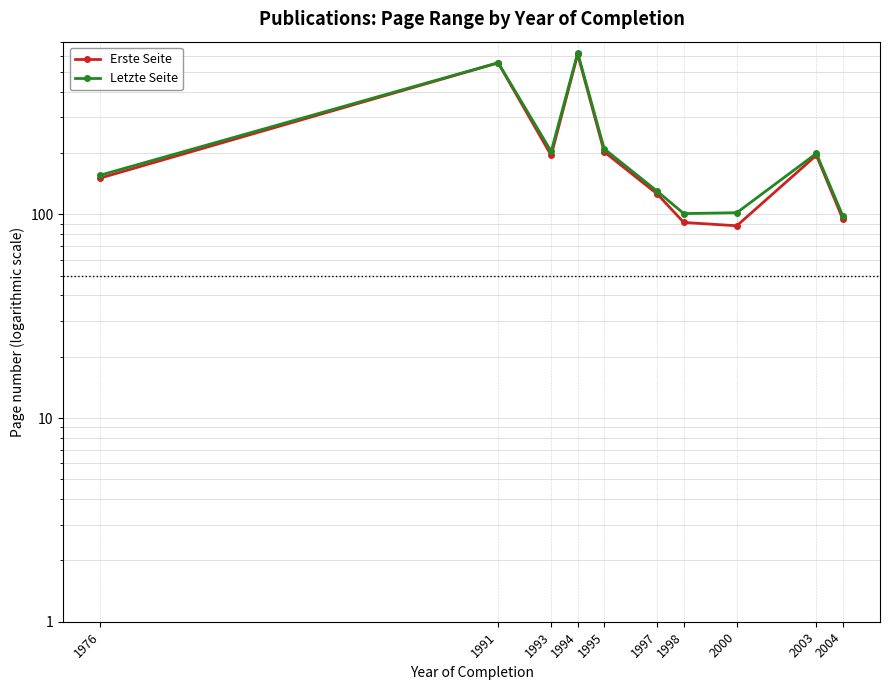

Reading right to left, list all the values displayed in this chart.

Erste Seite: 2004=94.8	2003=195.3	2000=88.0	1998=91.3	1997=126.0	1995=203.0	1994=611.0	1993=195.0	1991=555.0	1976=151.0
Letzte Seite: 2004=98.2	2003=199.3	2000=102.0	1998=101.0	1997=130.0	1995=210.0	1994=622.0	1993=204.0	1991=556.0	1976=156.0